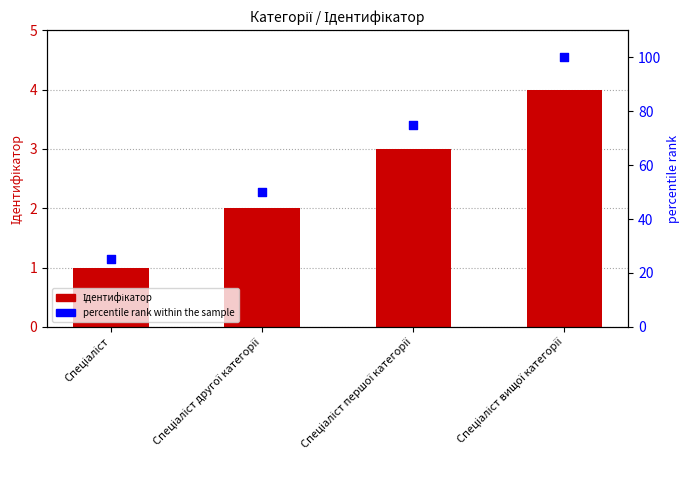

Which series has the widest spread of Y values?

percentile rank within the sample